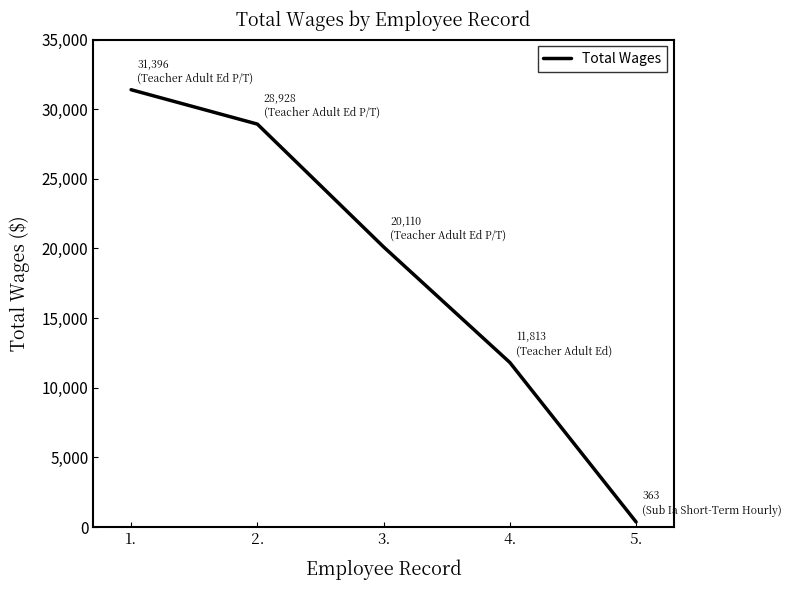

What is the difference between the values at 4. and 2.?

17115